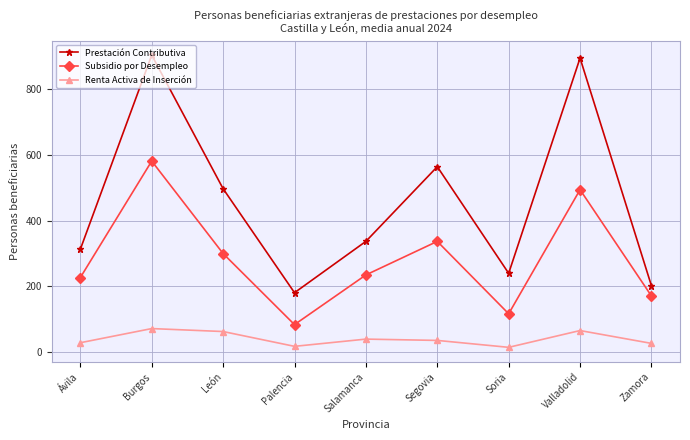

Which category has the highest value across all series?

Burgos